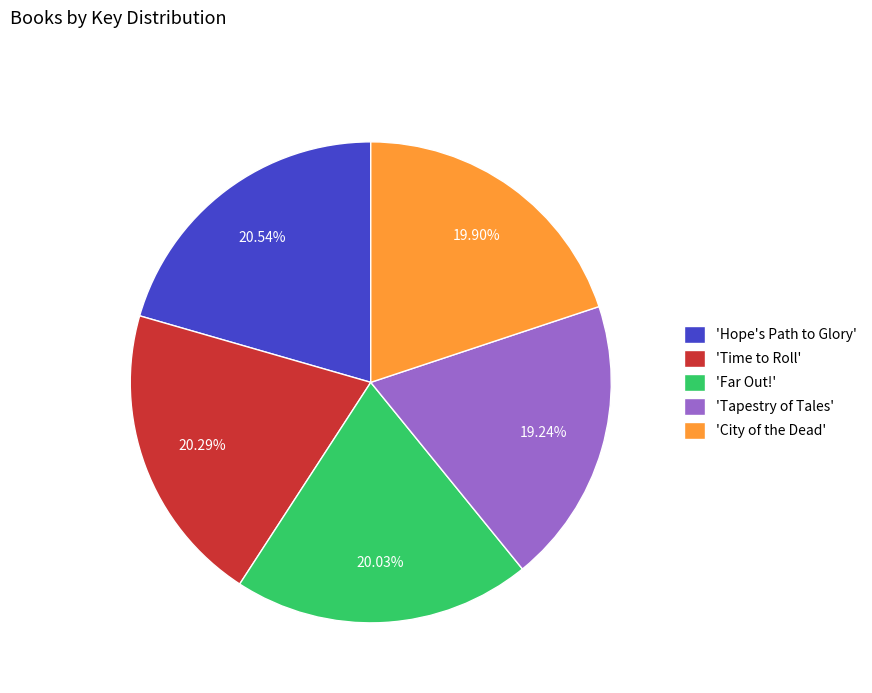

What is the ratio of the value at 'City of the Dead' to the value at 'Hope's Path to Glory'?

1.0